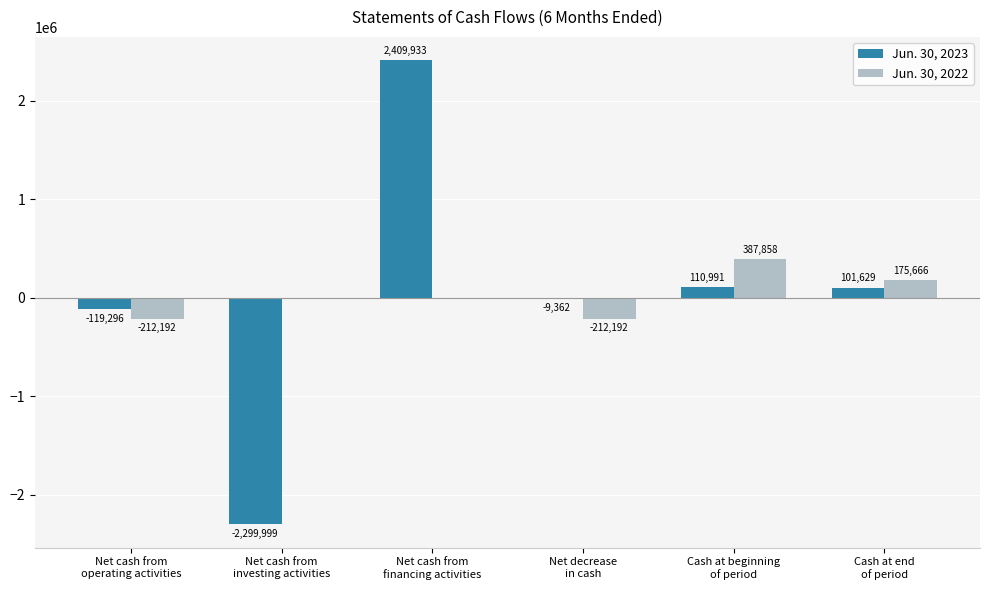

What is the maximum value for Jun. 30, 2022?

387858